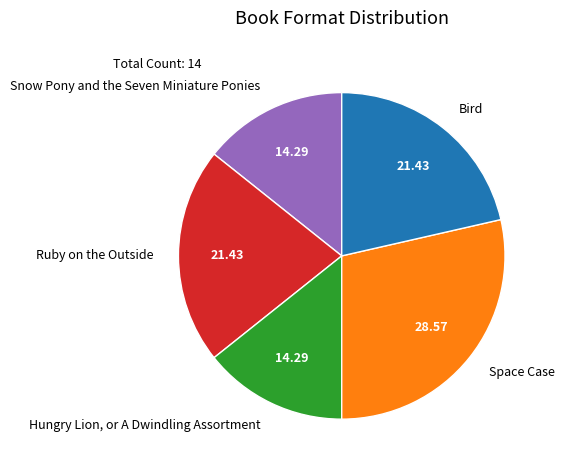

Which has a higher value, Hungry Lion, or A Dwindling Assortment or Space Case?

Space Case